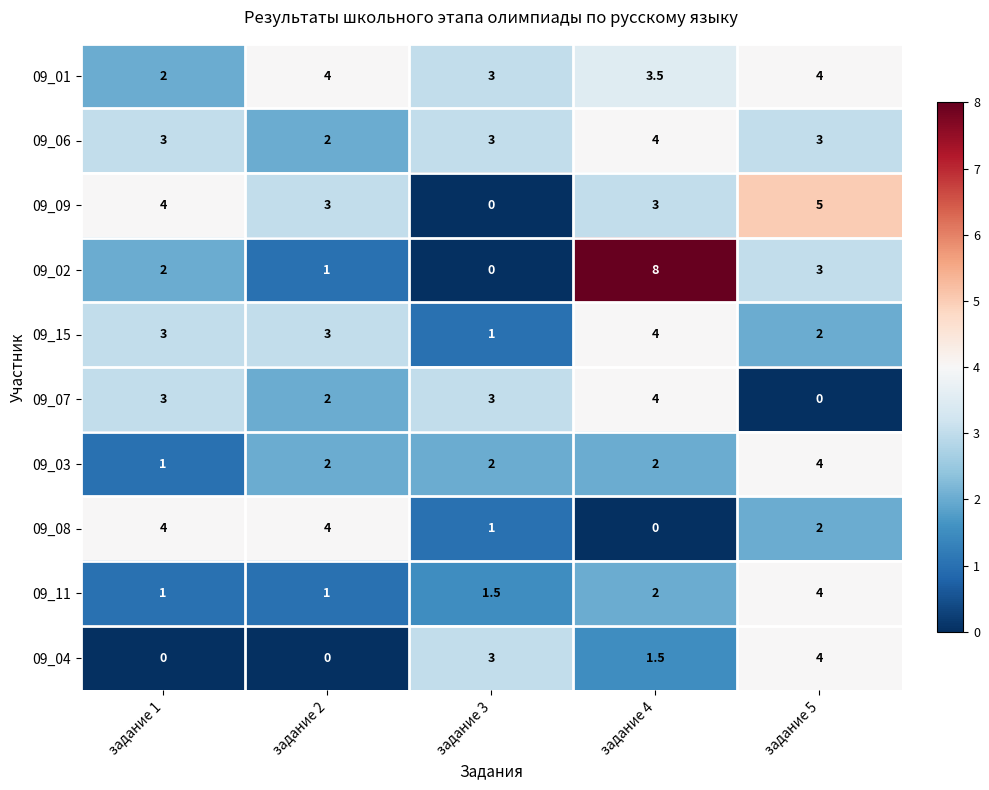

Is it true that 09_09 equals 3.0 at задание 2?

True